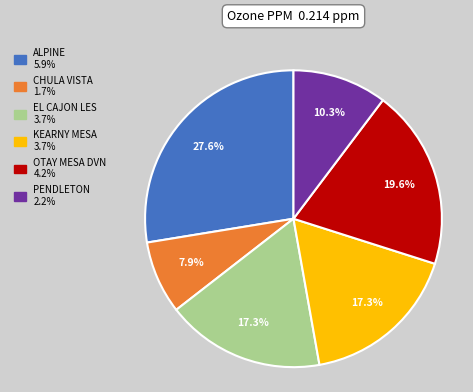

Does any single category account for the majority?

No